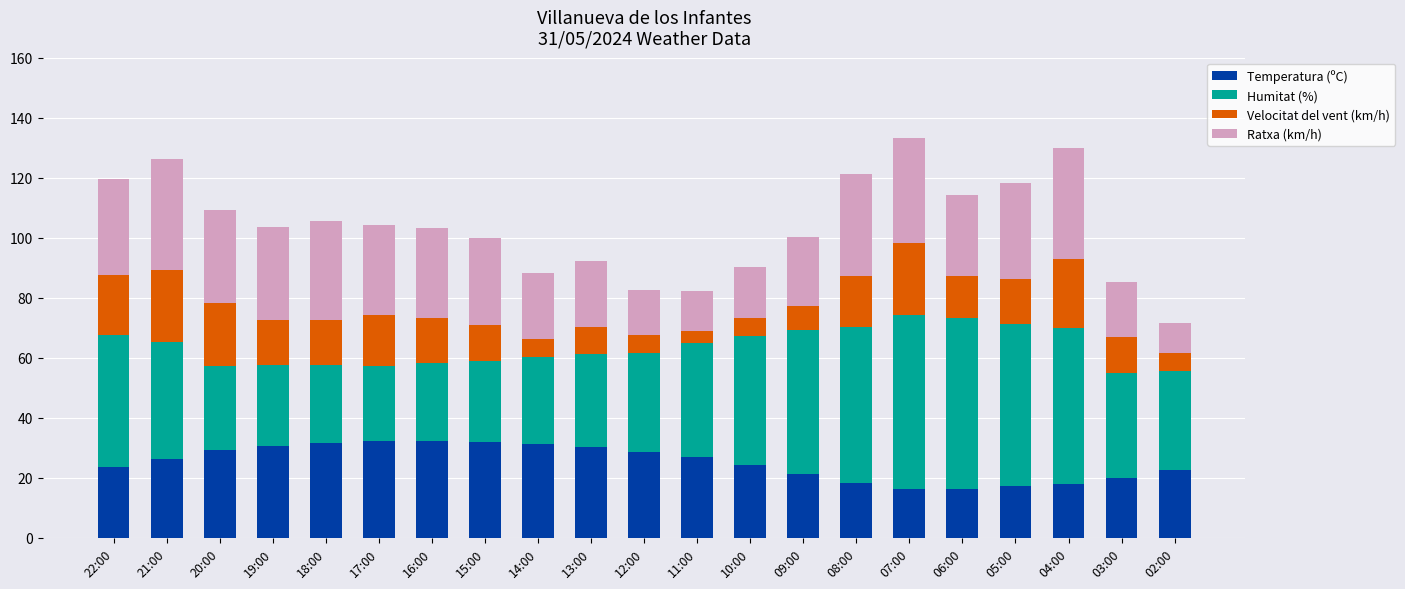

Does the chart contain stacked bars?

Yes